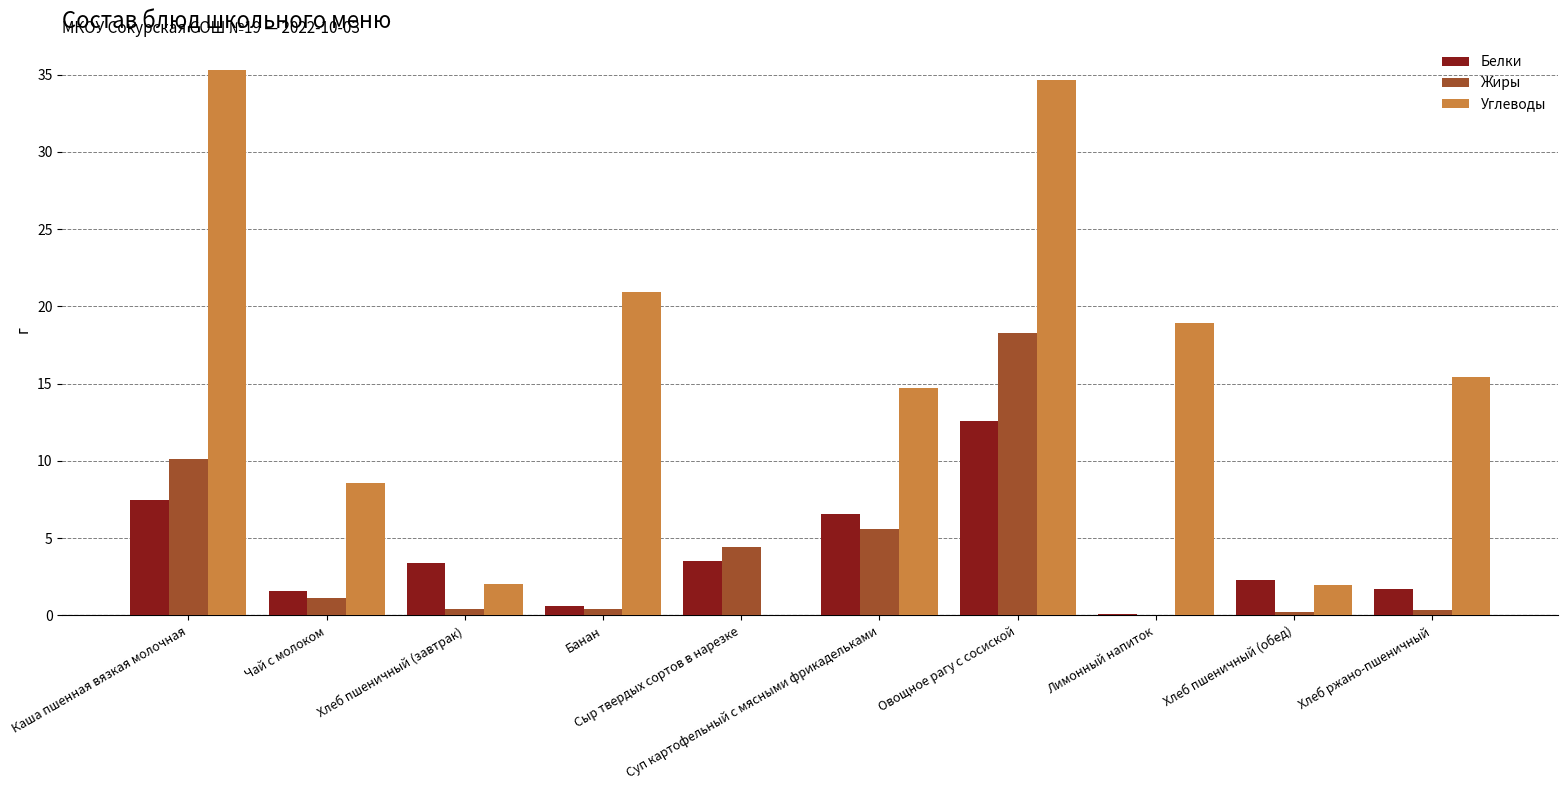

Which series has the largest total across all categories?

Углеводы